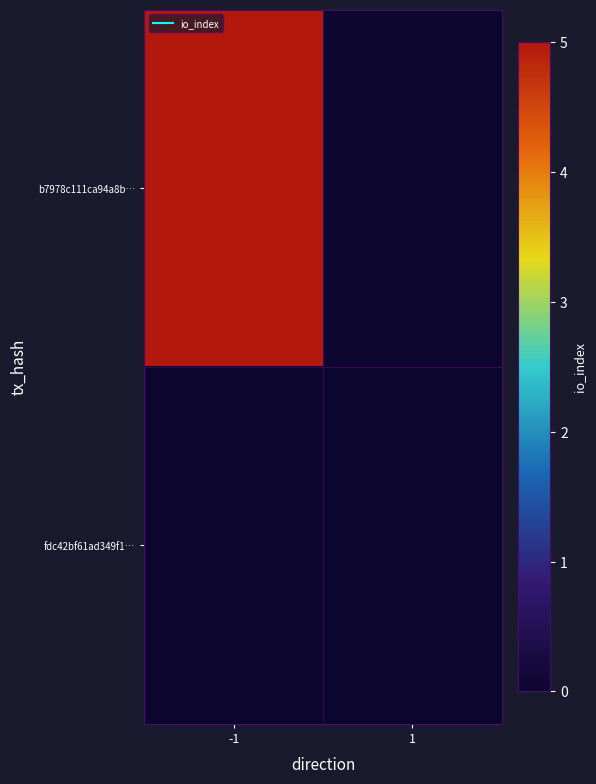

Which label corresponds to the largest value in the chart?

-1